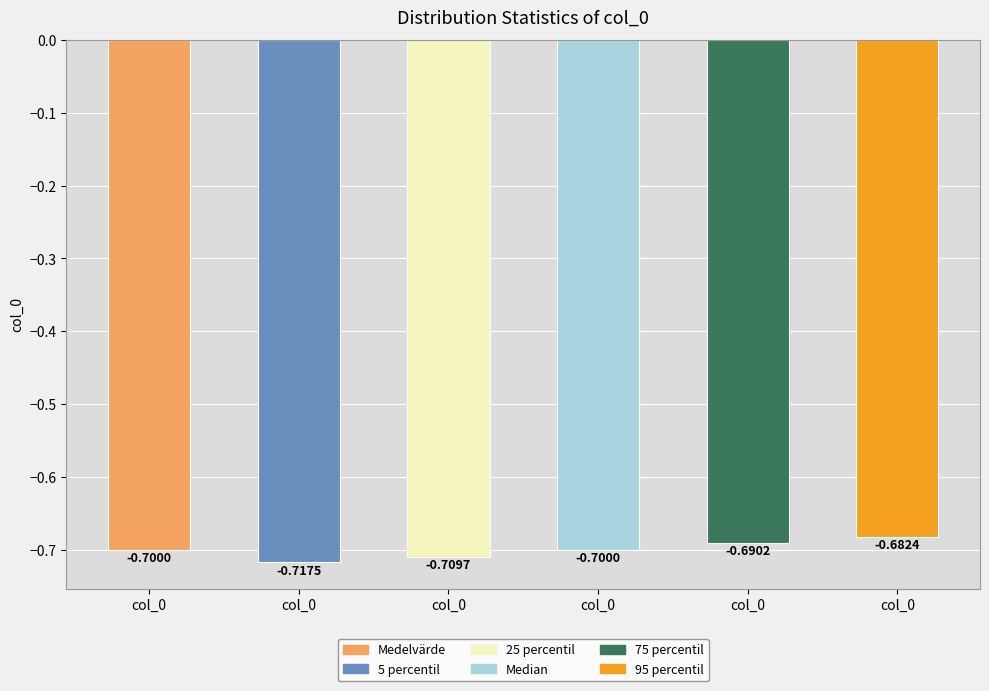

How many data points does each series have?

6